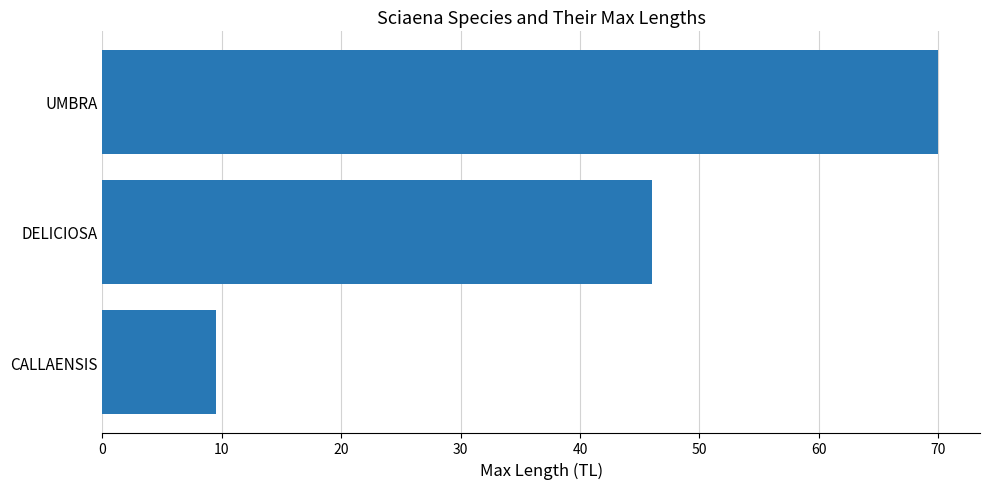

Where is the data nearest to the value 39?

DELICIOSA